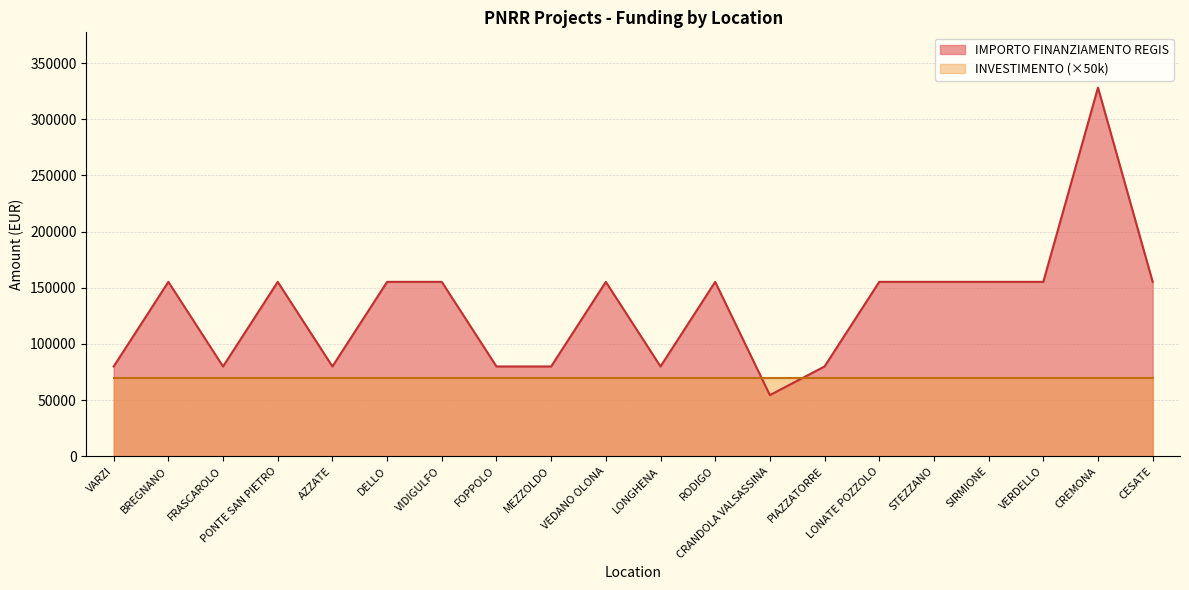

What position from the right is CESATE?

1